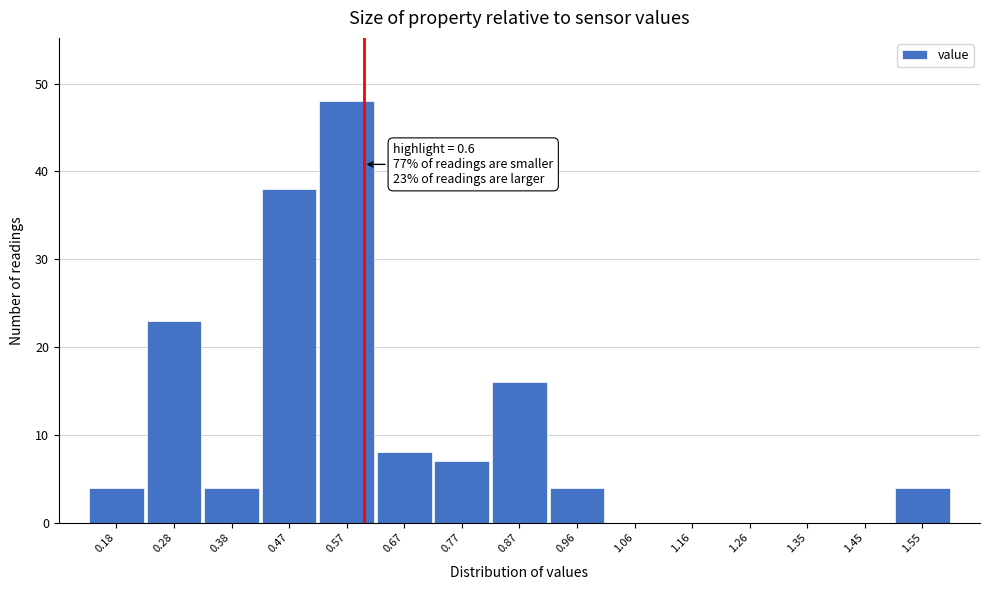

Over which range of the x-axis is the bar tallest?

0.522 to 0.620